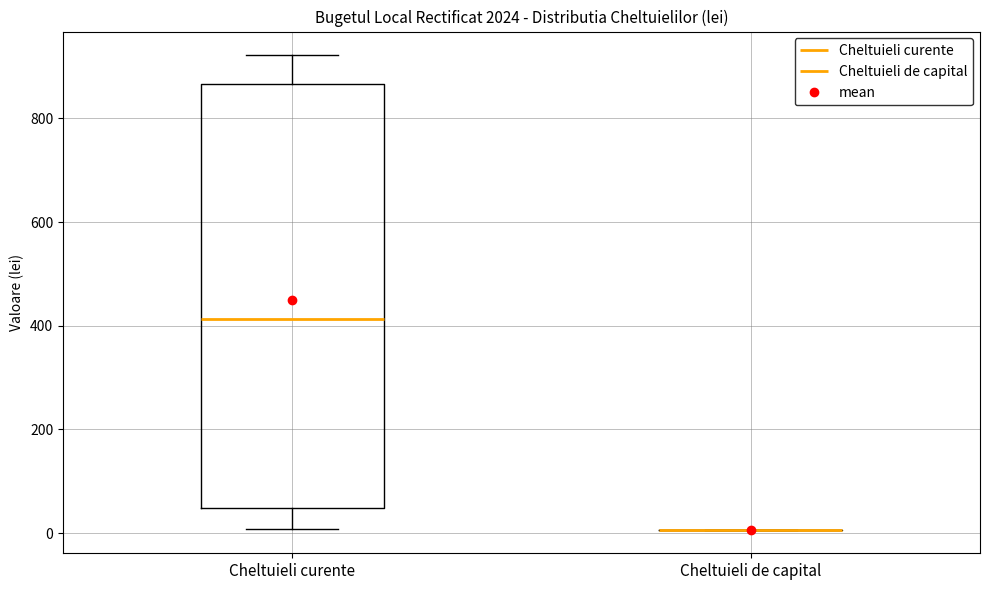

Which box is the tallest, from its lower edge to its upper edge?

Cheltuieli curente